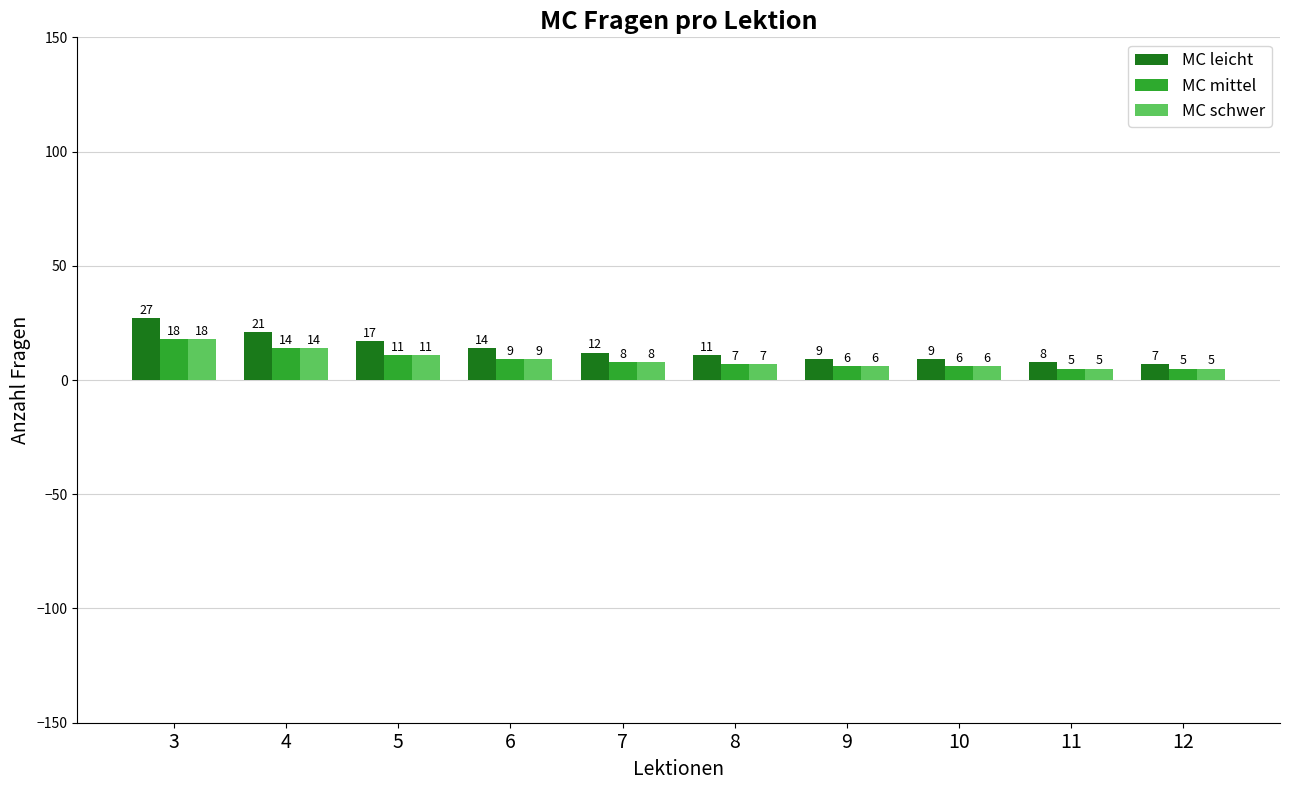

What is the difference between the MC schwer values at 10 and 4?

8